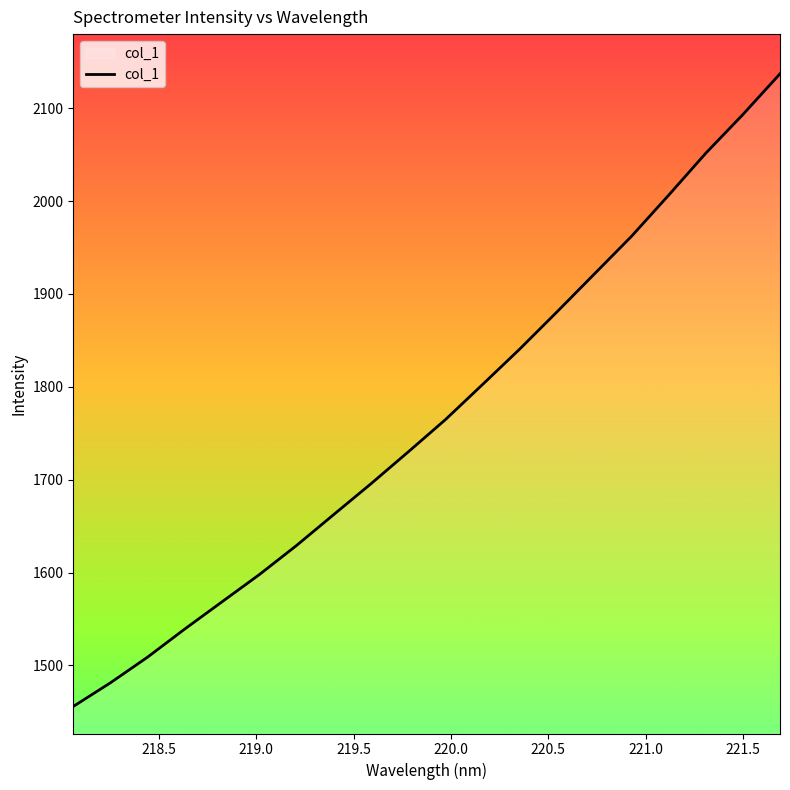

What is the average value?

1766.4